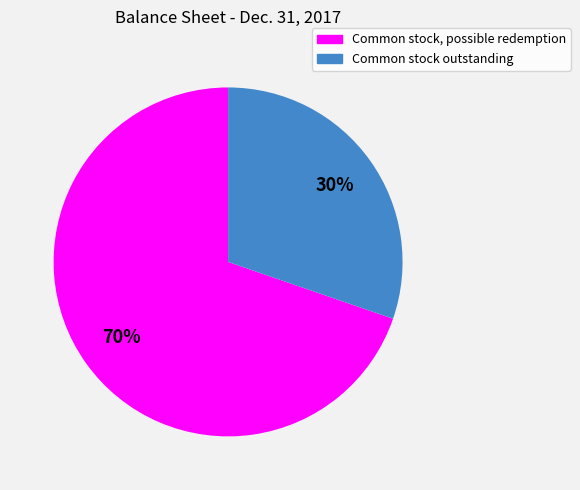

To the nearest percent, what percentage of the pie is Common stock, possible redemption?

70%